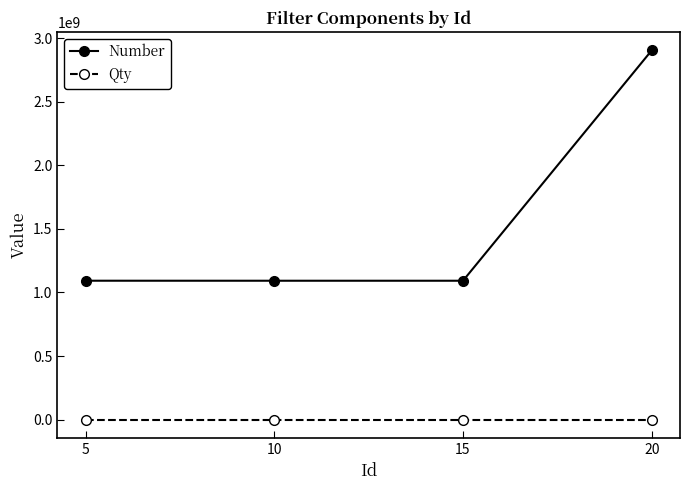

True or false: Number has a value of 1092322200 at 15.

True